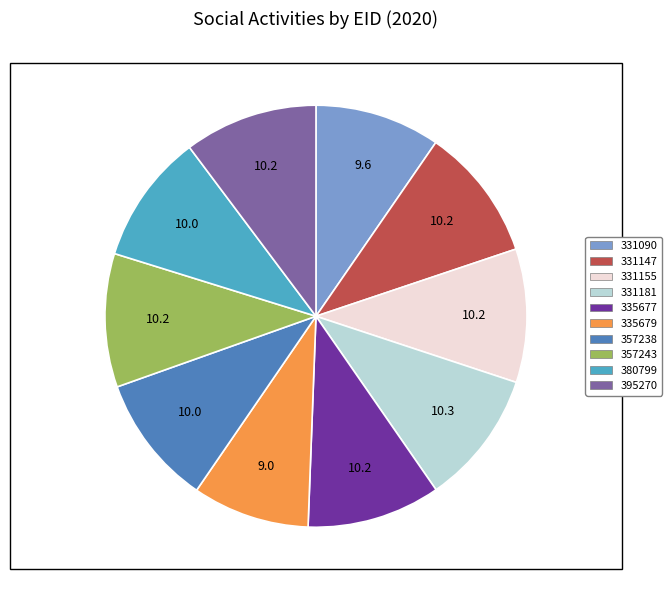

Does 331181 represent more than half of the total?

No